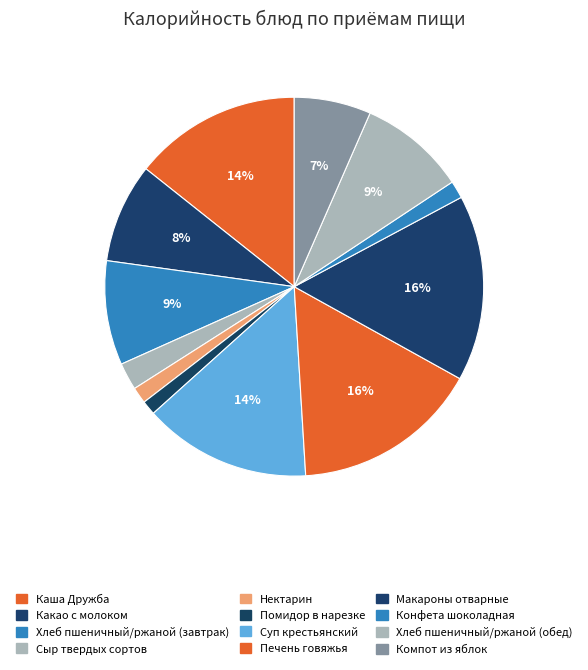

To the nearest percent, what portion does Помидор в нарезке represent?

1%